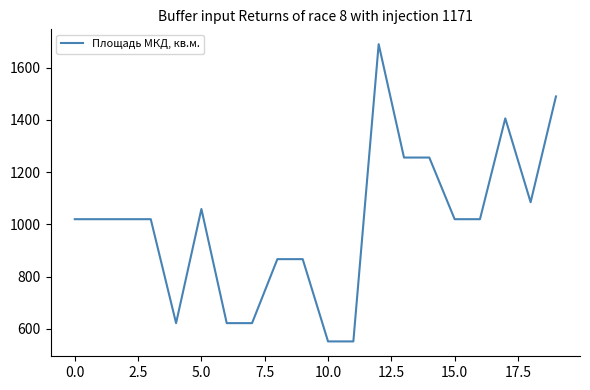

What is the maximum value shown in the chart?

1690